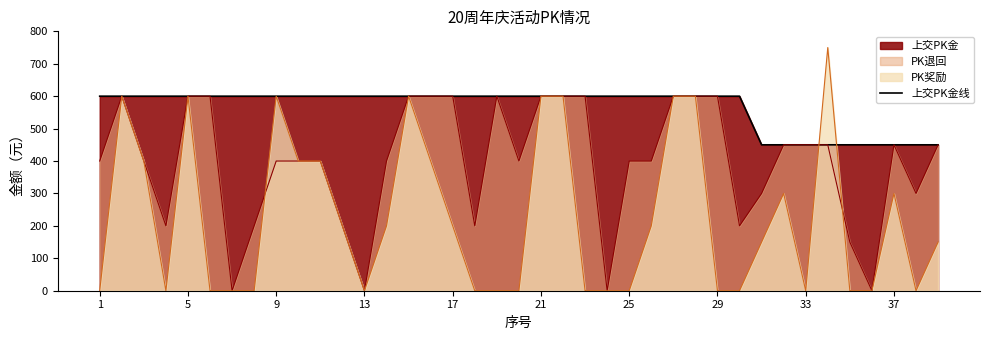

Count the number of categories in the chart.

39